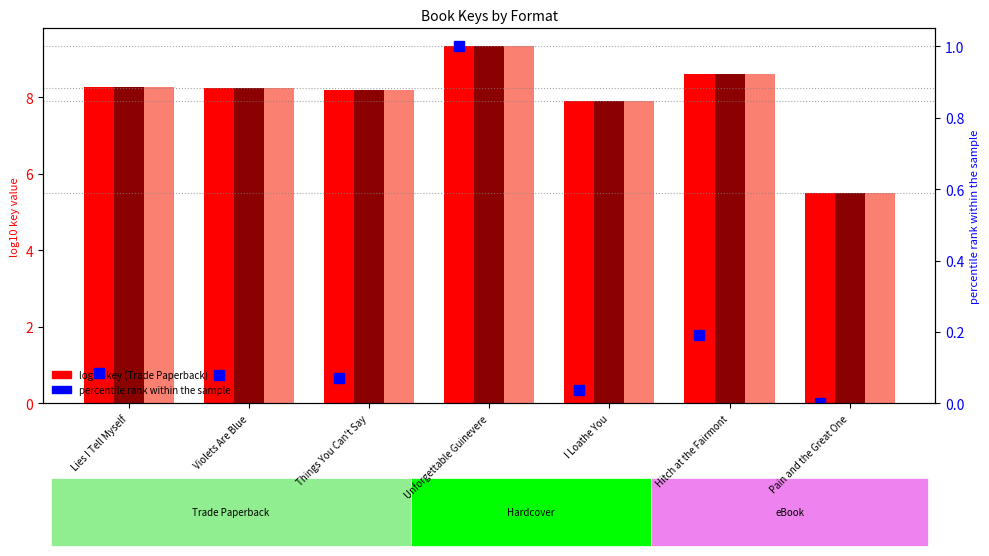

Count the number of data series in this chart.

4